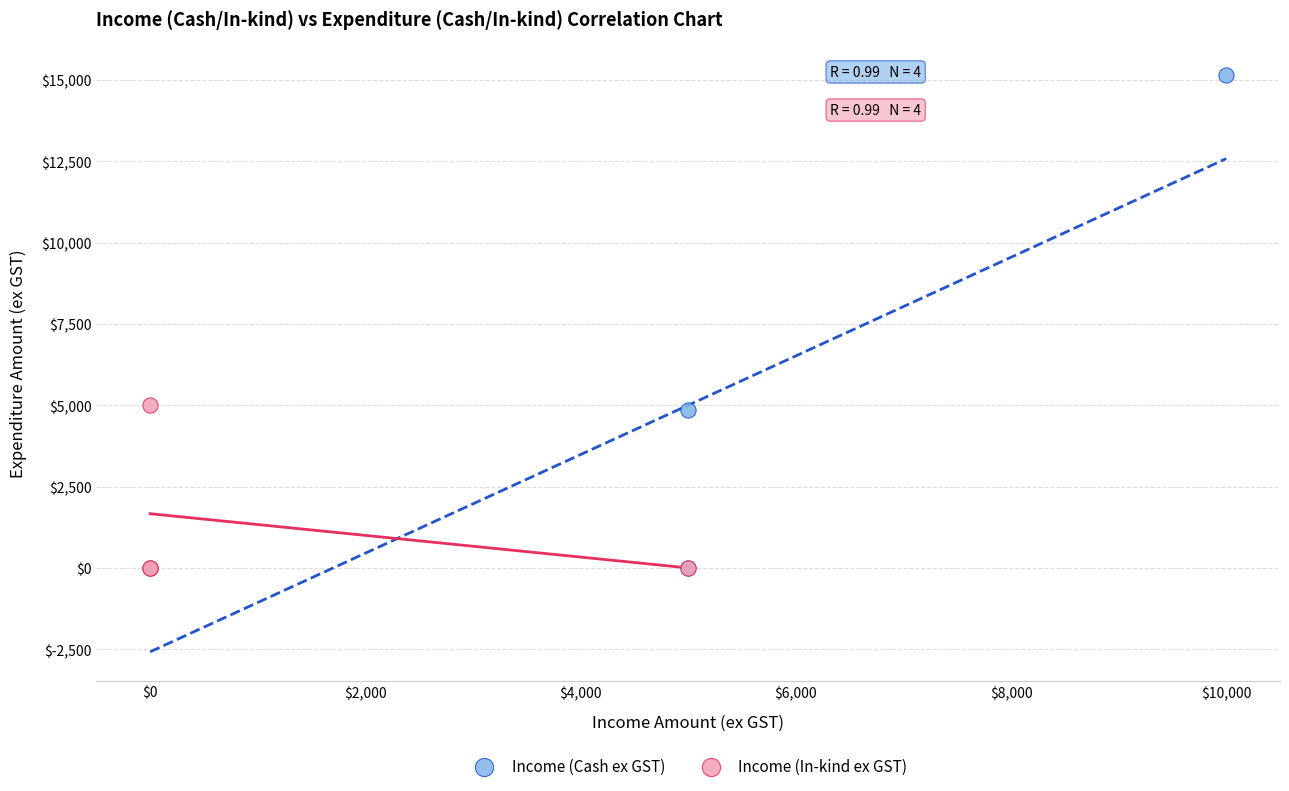

Which series reaches the maximum Y coordinate?

Income (Cash ex GST)